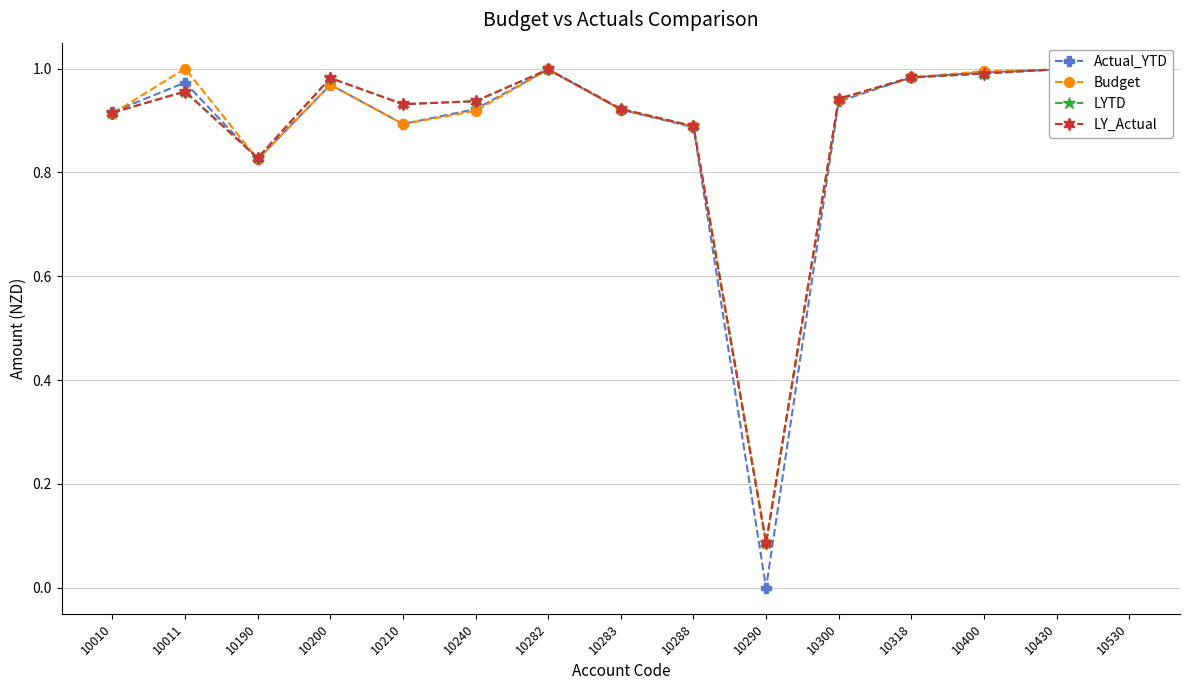

The value of LY_Actual at 10010 is 0.9. True or false?

True